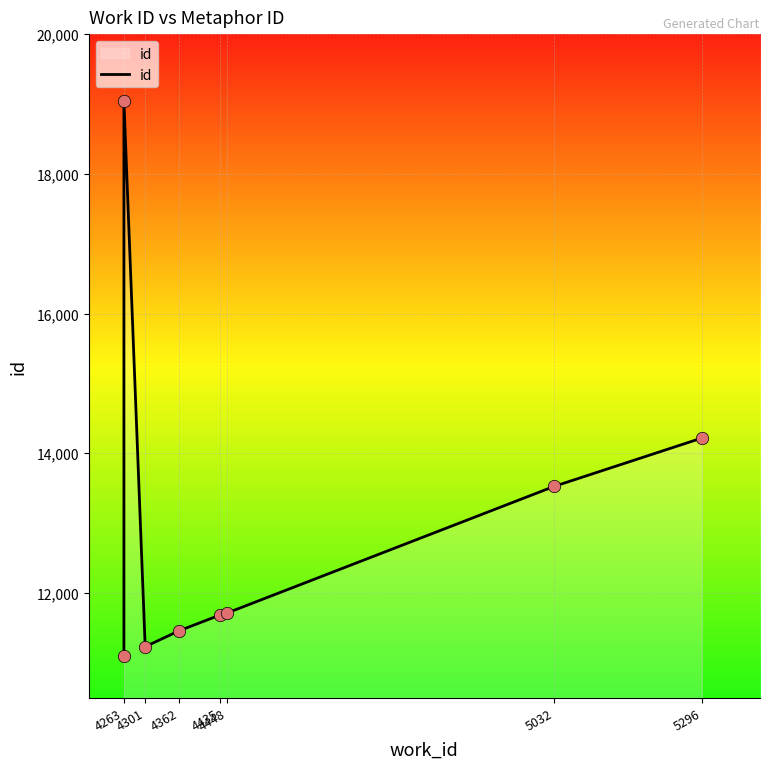

Which has a higher value, 4435 or 4448?

4448